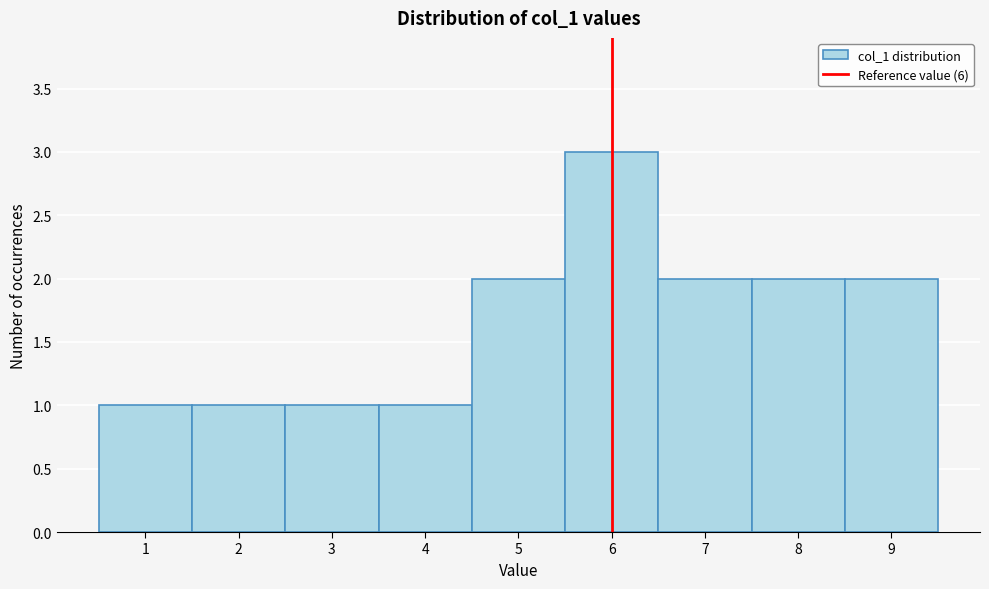

What is the height of the bar covering 5.5 to 6.5 on the x-axis? The values are not printed on the chart, so give them approximately, as read against the axis.

3